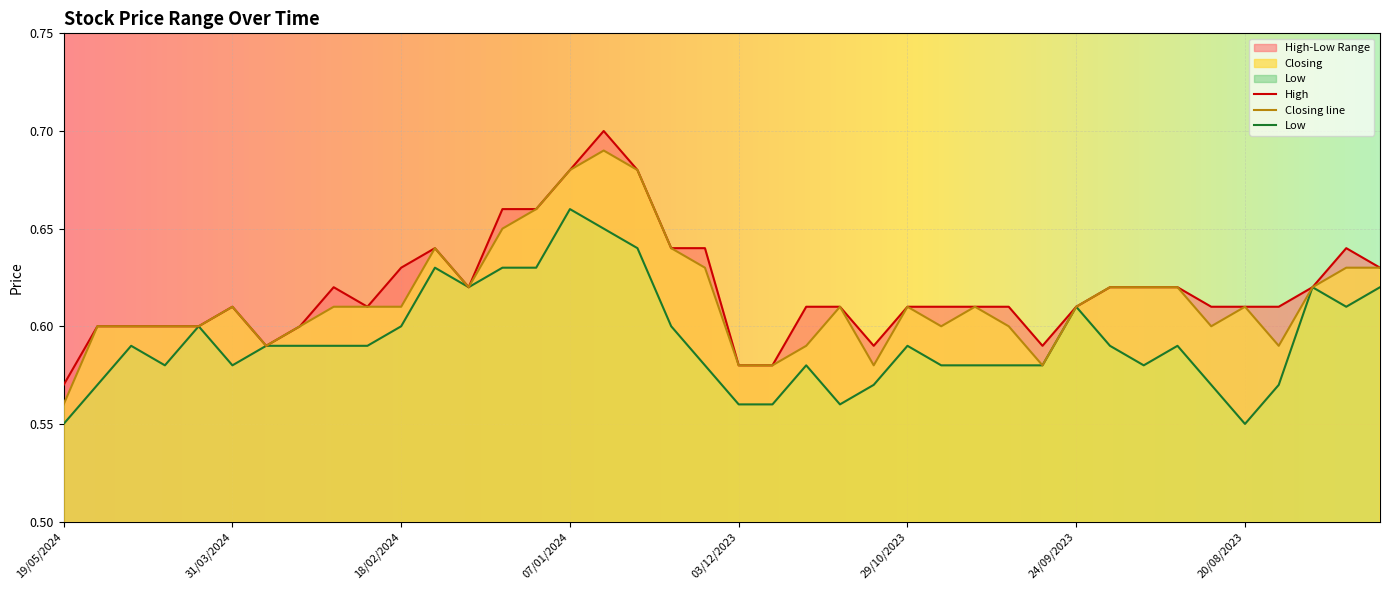

What is the total value across all series at 31/12/2023?

2.0